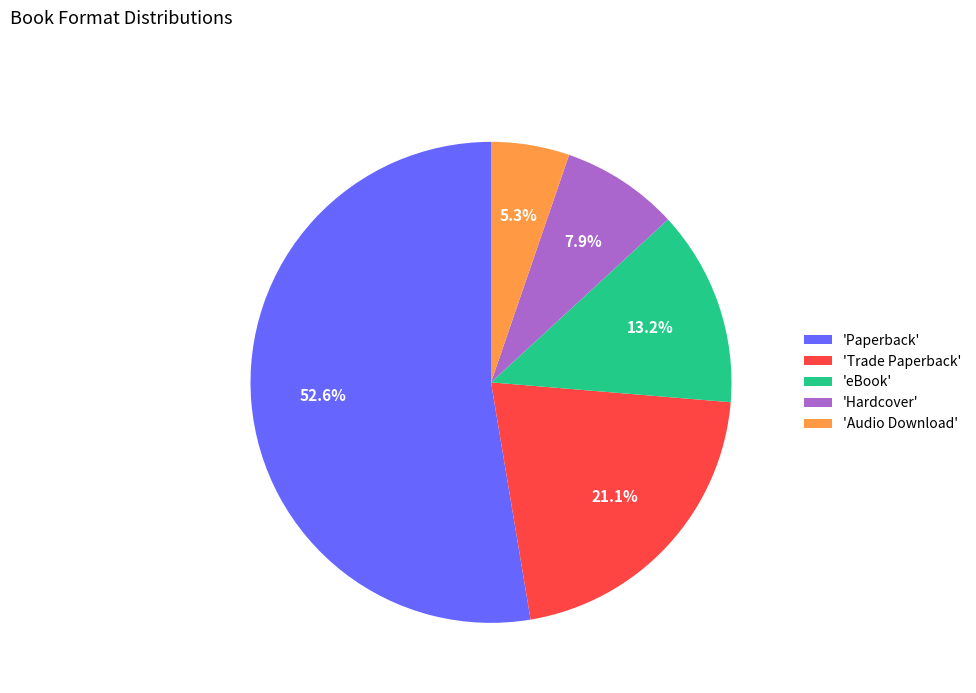

What is the smallest slice in the pie chart?

'Audio Download'